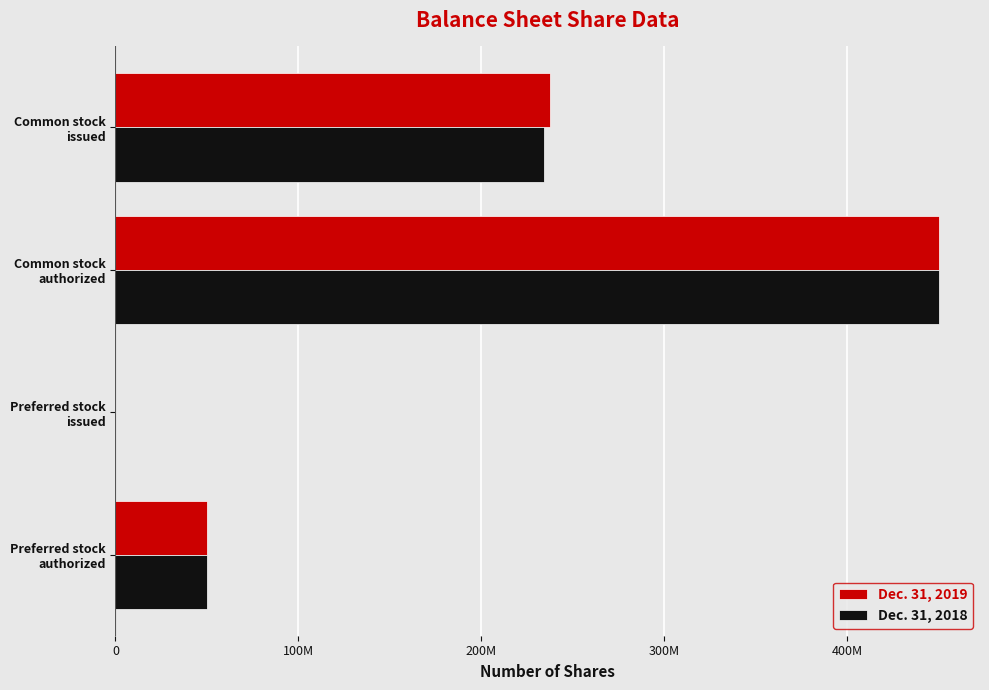

At which label is Dec. 31, 2018 closest to 225000000?

Common stock
issued